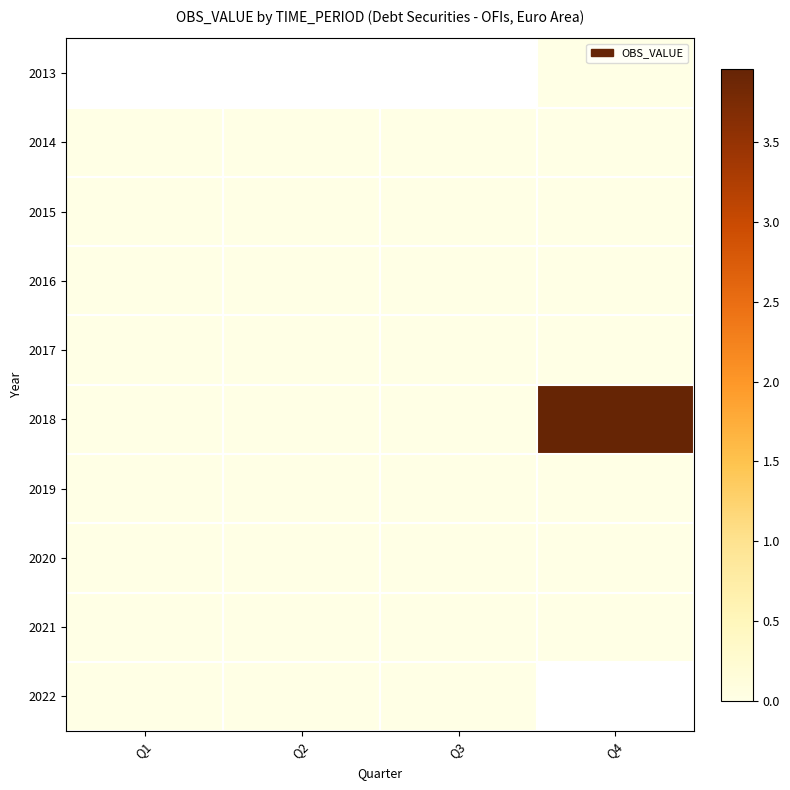

Between Q1 and Q3, which is larger?

Q3